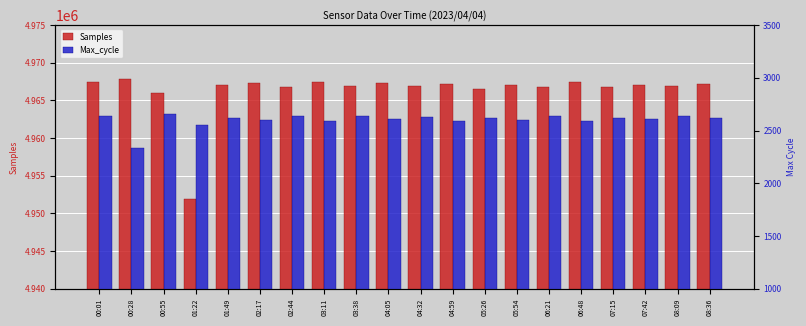

Rank the series by their average value, from lowest to highest.

Max_cycle, Samples